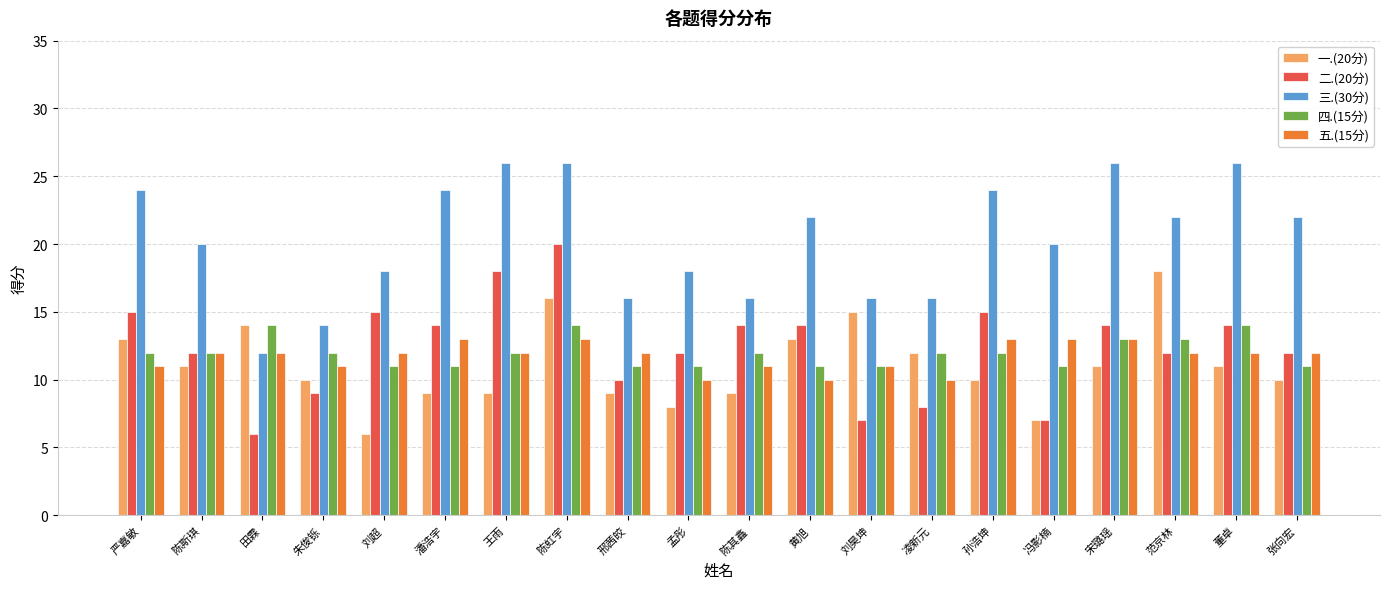

Count the 五.(15分) values in the range 11 to 13.

17